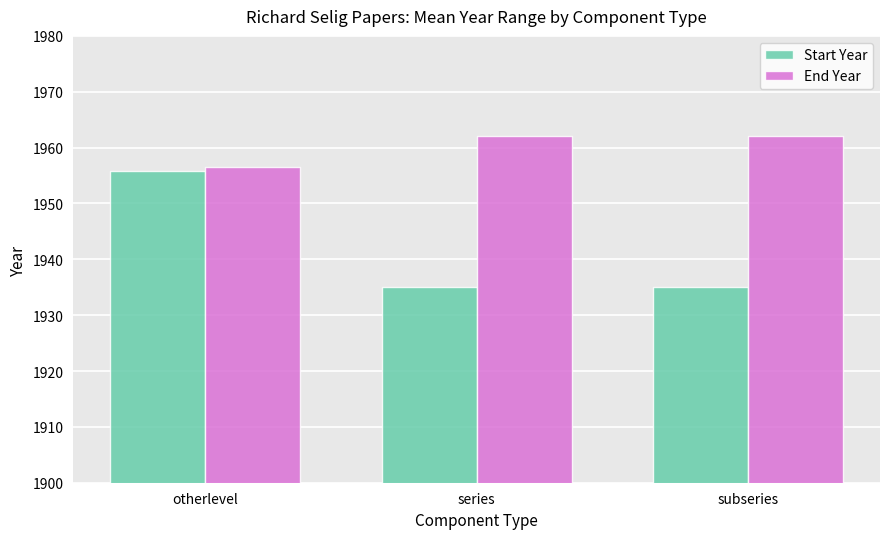

At how many categories does at least one series exceed 1958?

2